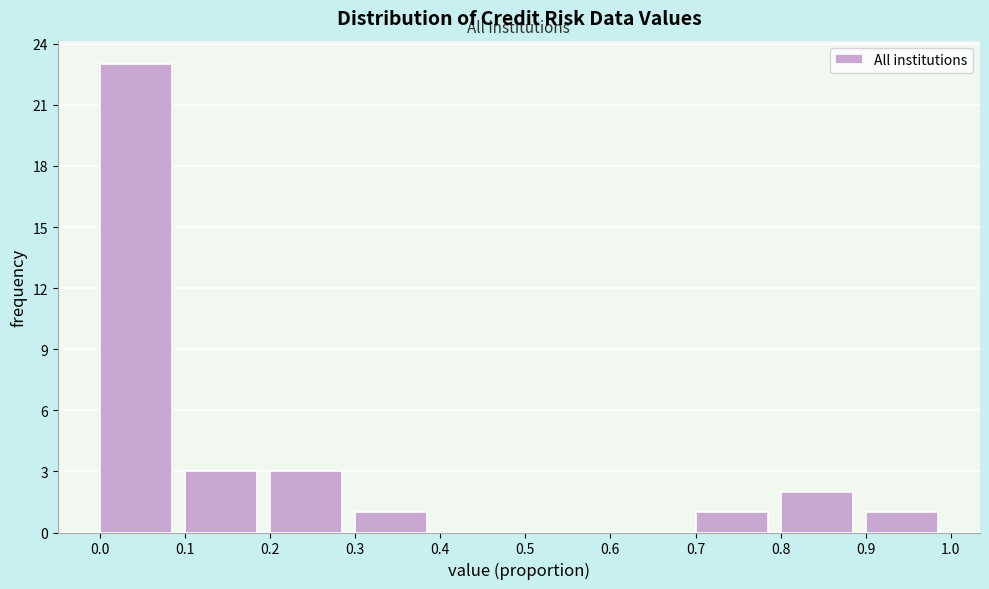

Reading left to right, list every bar in this chart as the range it spans on the x-axis followed by its height. The values are not printed on the chart, so give them approximately, as read against the axis.

0.0 to 0.1: 23
0.1 to 0.2: 3
0.2 to 0.3: 3
0.3 to 0.4: 1
0.4 to 0.5: 0
0.5 to 0.6: 0
0.6 to 0.7: 0
0.7 to 0.8: 1
0.8 to 0.9: 2
0.9 to 1.0: 1